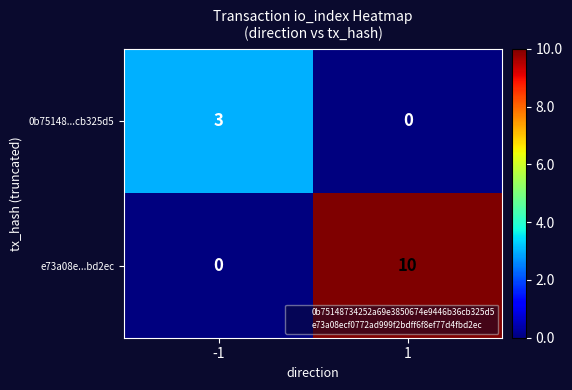

What is the total value across all series at 1?

10